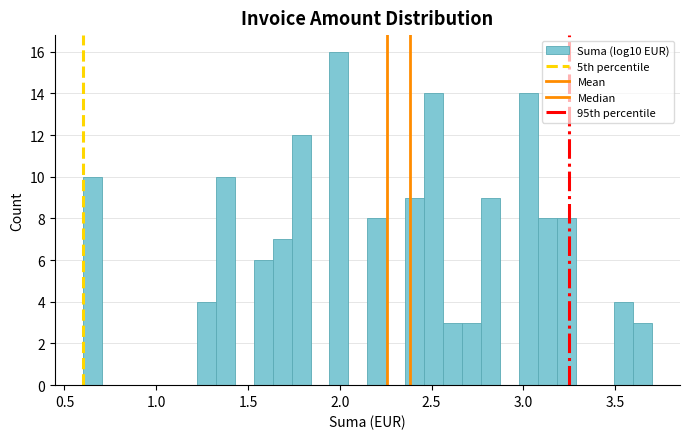

Read against the x-axis, roughly where is the centre of the tallest bar?

2.00